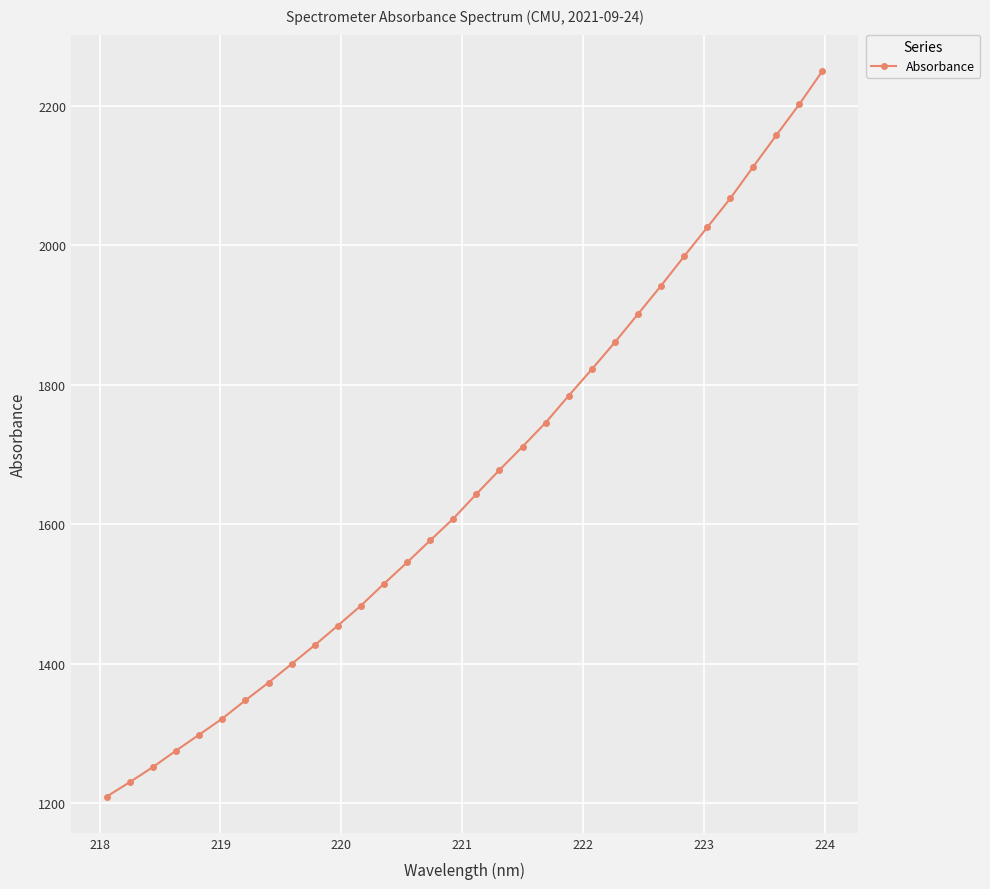

Reading right to left, what are all the values shown in this chart?

2250.1	2202.6	2158.0	2112.9	2067.2	2025.7	1984.2	1942.0	1901.4	1861.1	1822.3	1784.5	1745.8	1711.4	1677.9	1643.4	1608.1	1577.0	1545.4	1514.8	1483.4	1454.8	1426.7	1399.7	1373.0	1347.6	1321.4	1298.4	1275.5	1252.0	1230.4	1209.7